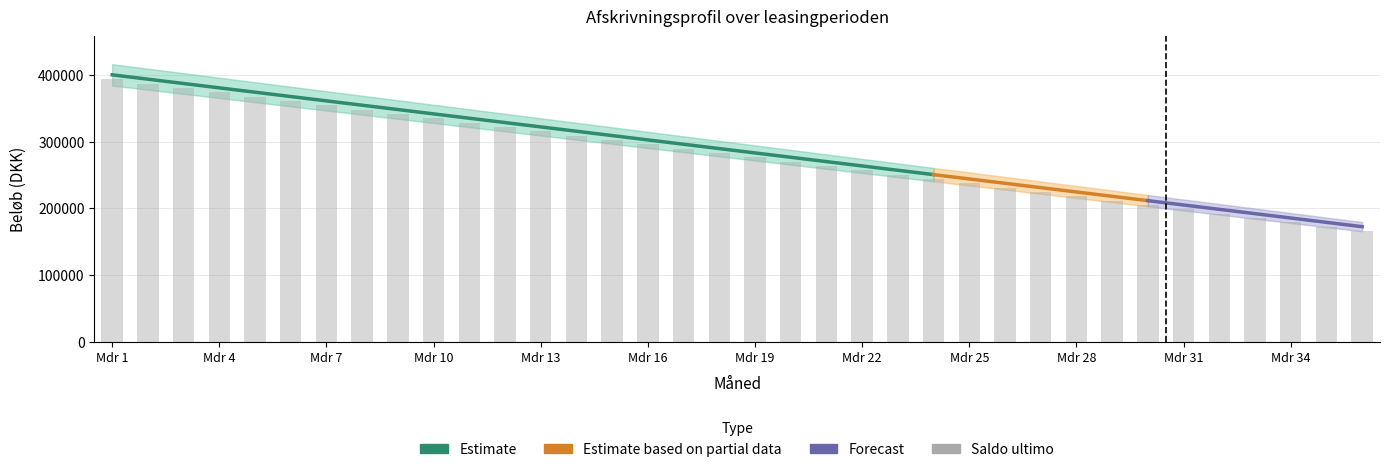

How many groups of bars are there?

36